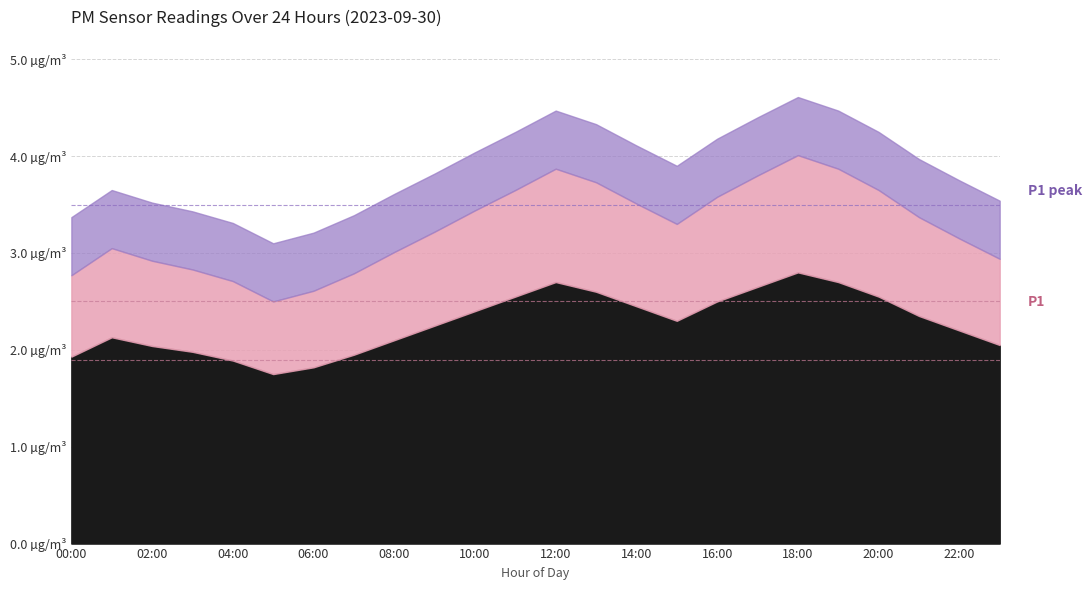

What is the sum of the P1 values at 22:00 and 03:00?

6.0